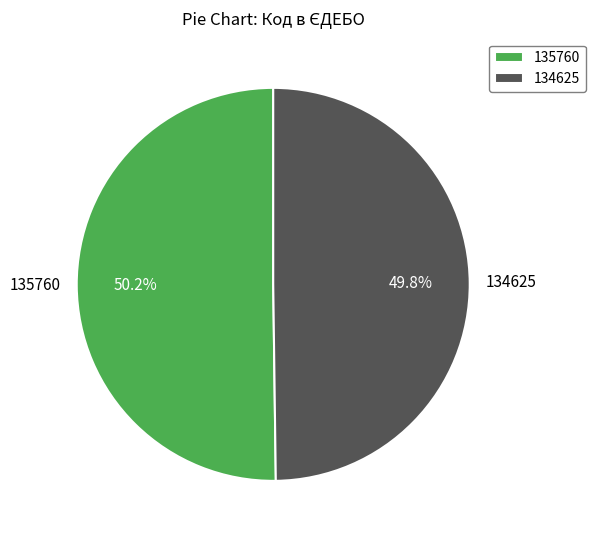

Count the number of slices in the pie.

2